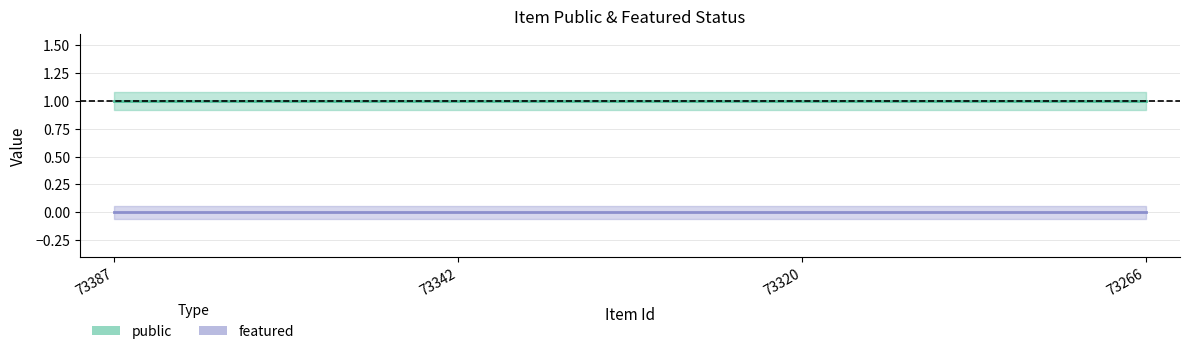

How many distinct data groups are displayed?

2